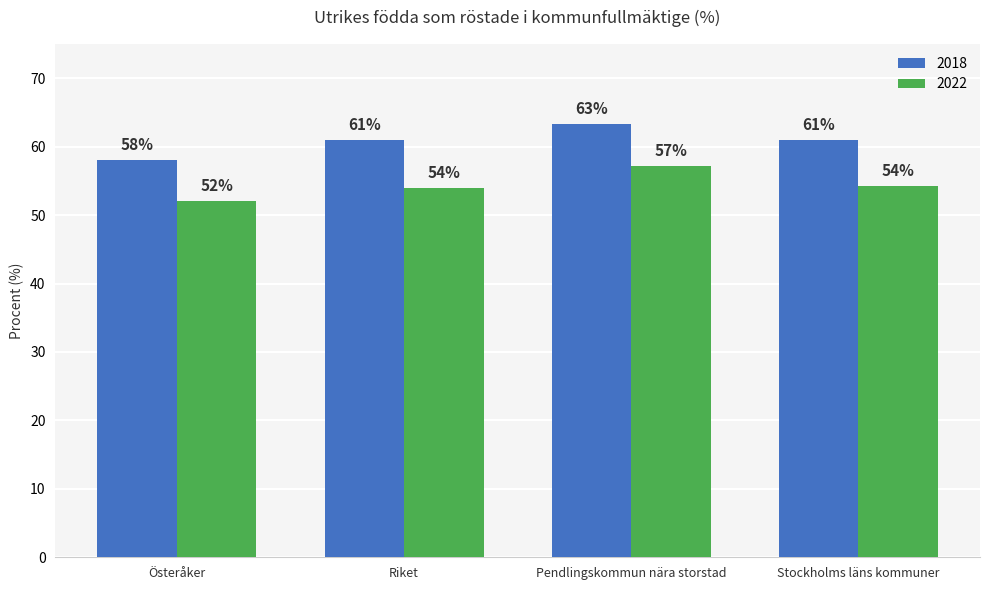

How many groups of bars are there?

4